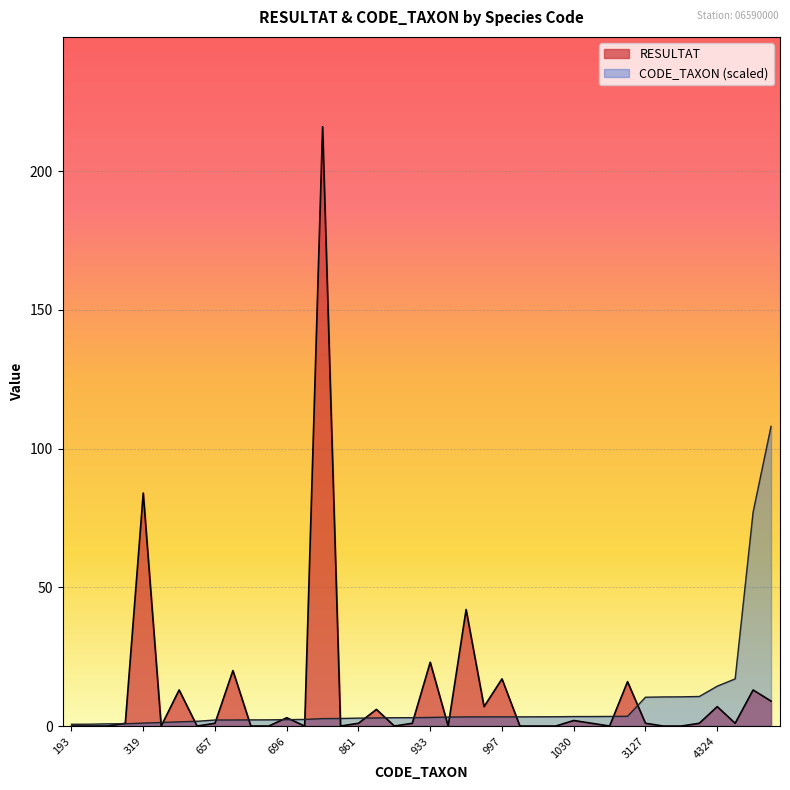

Between which two adjacent categories do RESULTAT and CODE_TAXON first intersect?

241 and 249